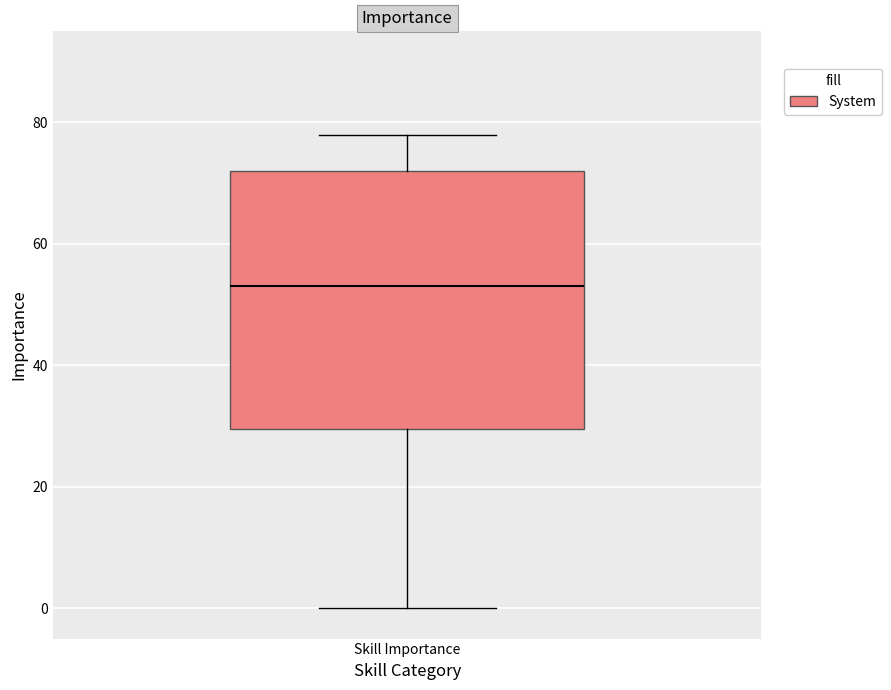

Where is the upper edge of the box for Skill Importance on the y-axis? The values are not printed on the chart, so give them approximately, as read against the axis.

72